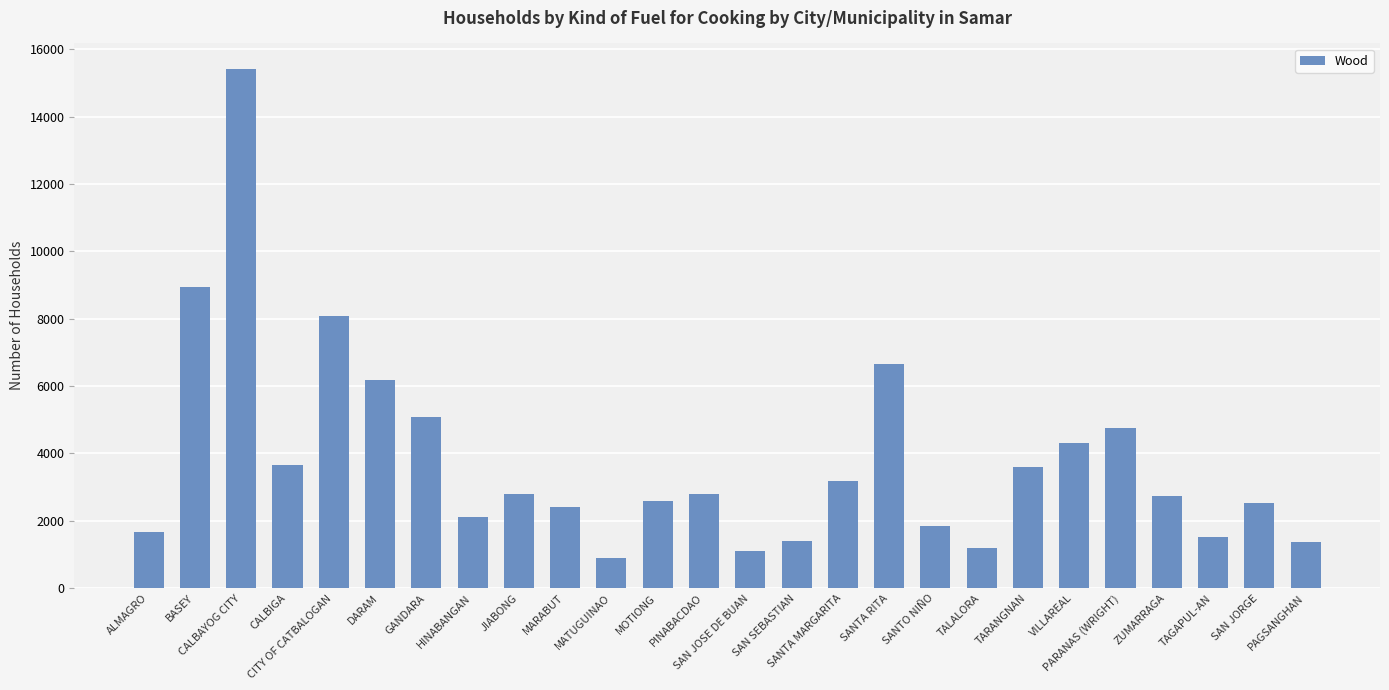

The value at TAGAPUL-AN is 1516. True or false?

True